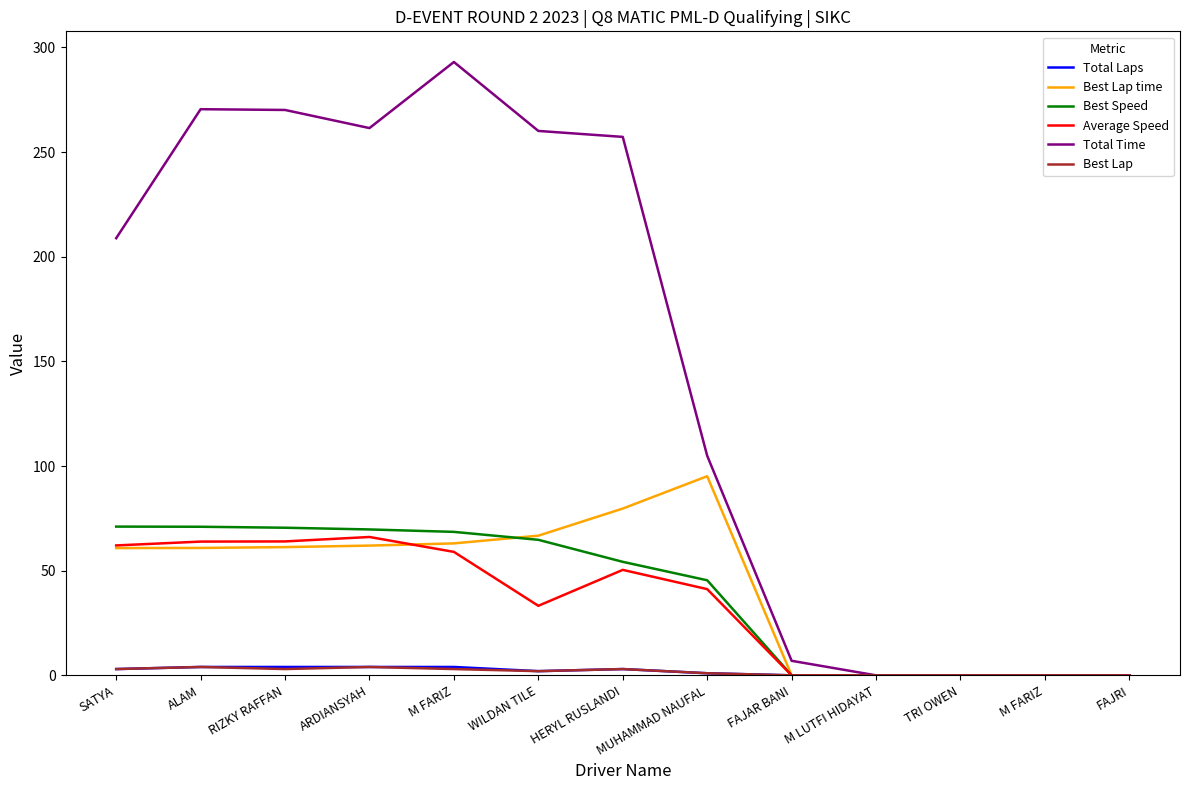

At FAJRI, list the series in order from smallest to largest.

Total Laps, Best Lap time, Best Speed, Average Speed, Total Time, Best Lap